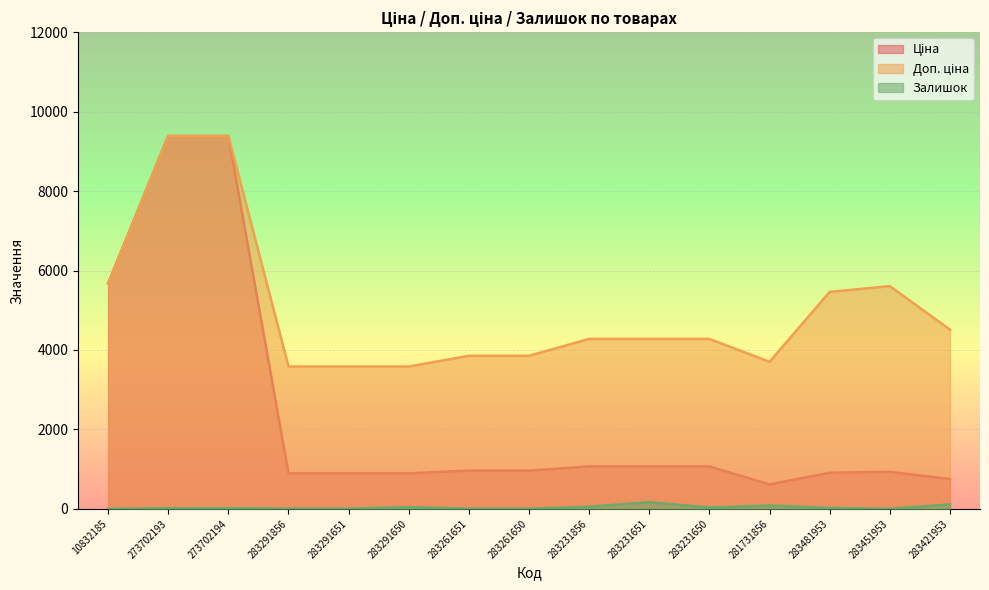

Reading right to left, list all the values displayed in this chart.

Ціна: 752.2	934.5	910.4	617.0	1069.8	1069.8	1069.8	963.5	963.5	895.9	895.9	895.9	9384.0	9384.0	5673.8
Доп. ціна: 4513.3	5607.2	5462.3	3701.9	4279.1	4279.1	4279.1	3854.0	3854.0	3583.6	3583.6	3583.6	9384.0	9384.0	5673.8
Залишок: 113.0	2.0	24.0	86.0	34.0	169.0	54.0	6.0	8.0	43.0	6.0	7.0	18.0	17.0	1.0